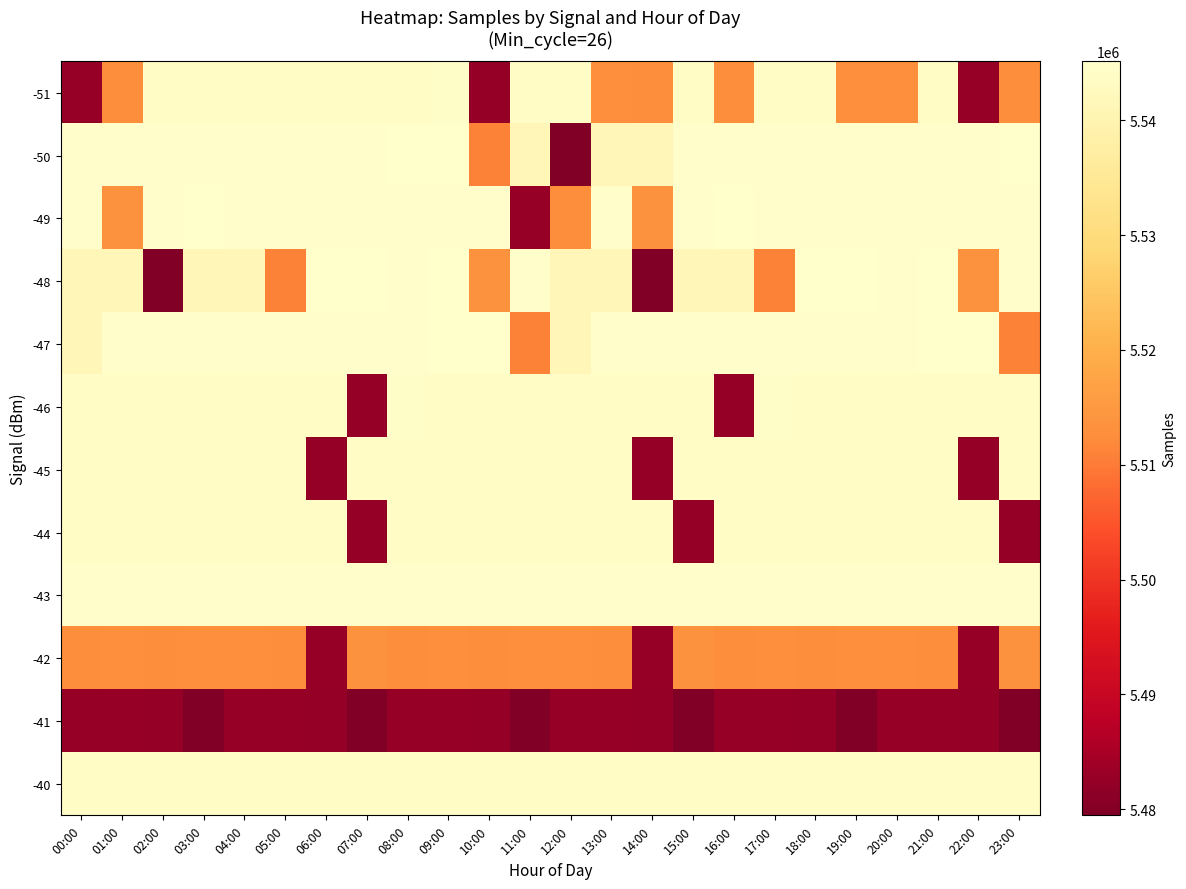

What is the difference between the highest and lowest values at 20:00?

62214